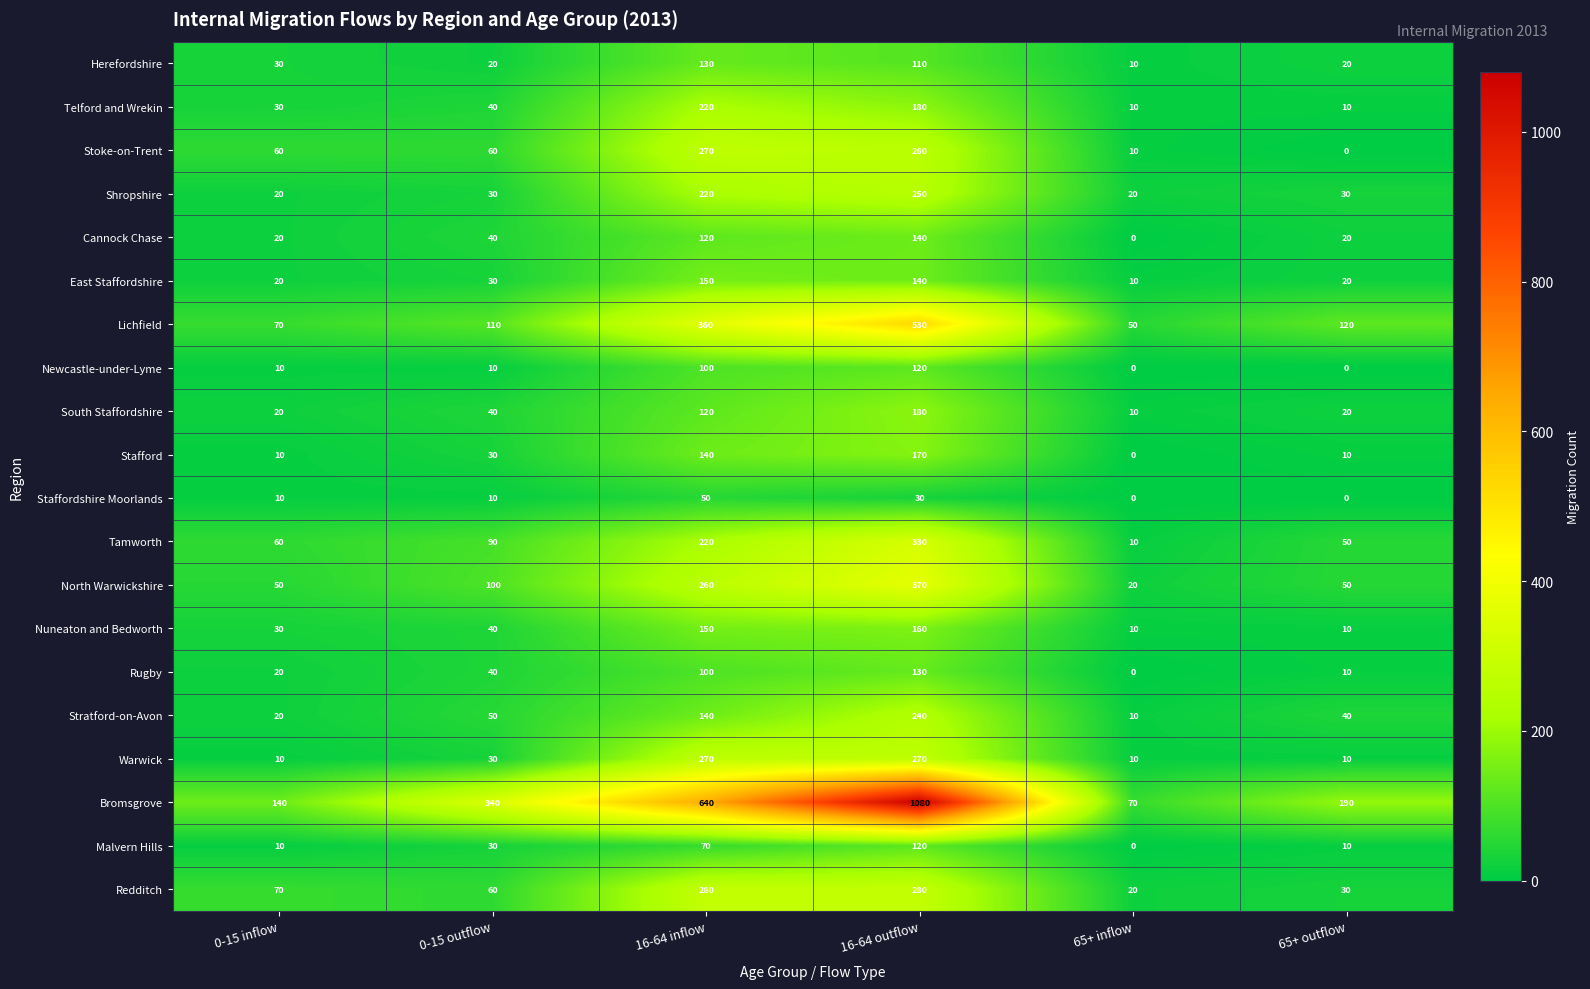

Which series changed the most between 0-15 inflow and 65+ outflow?

Stoke-on-Trent